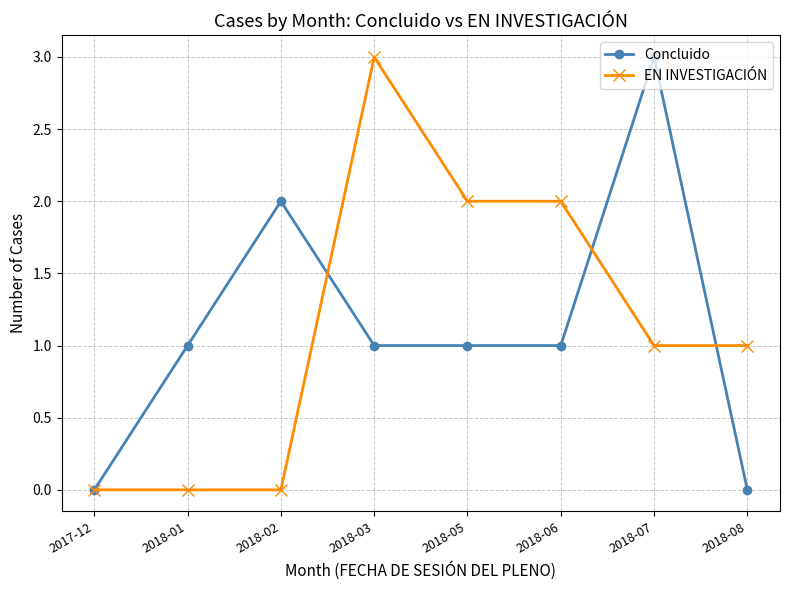

Is it true that EN INVESTIGACIÓN equals 2 at 2018-05?

True